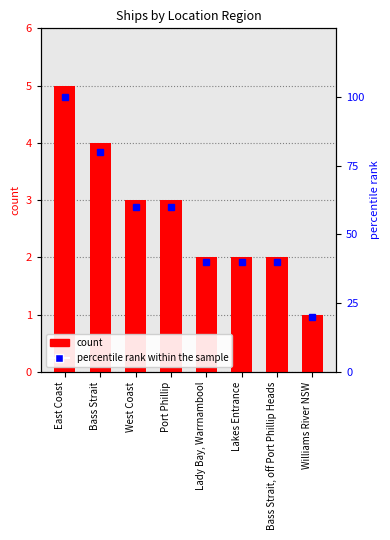

Between Lakes Entrance and West Coast, which is larger?

West Coast